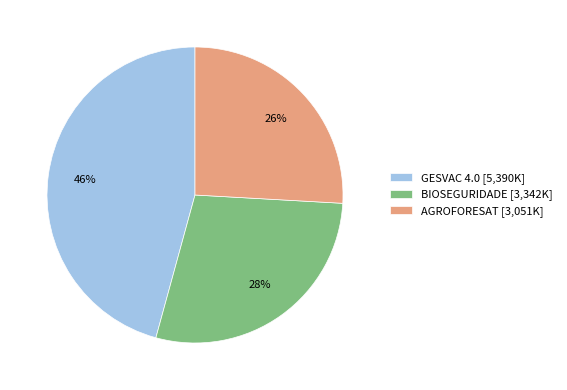

To the nearest percent, what is the difference between the BIOSEGURIDADE and AGROFORESAT slice percentages?

2%